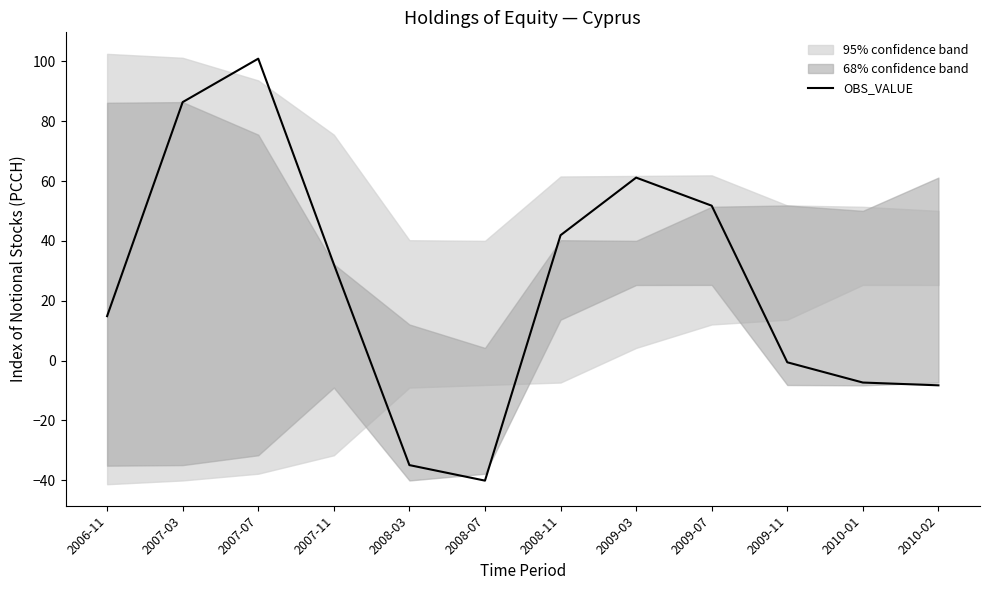

What is the value of the 5th point from the left?

-34.9